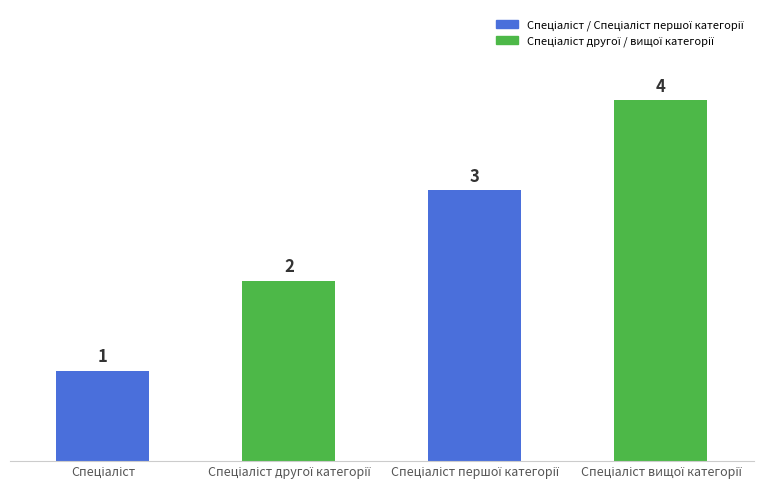

Does the chart contain stacked bars?

No